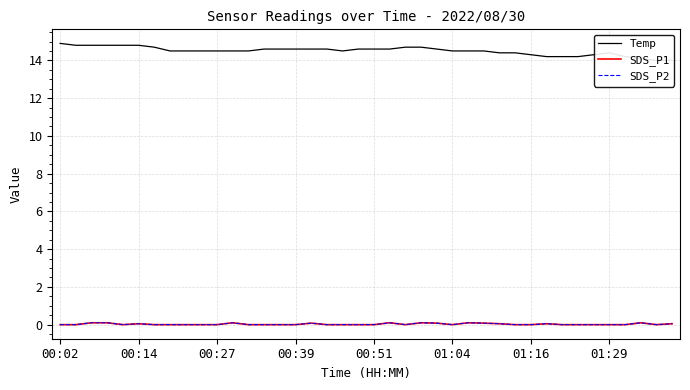

Count the SDS_P1 values in the range 0 to 1.

40